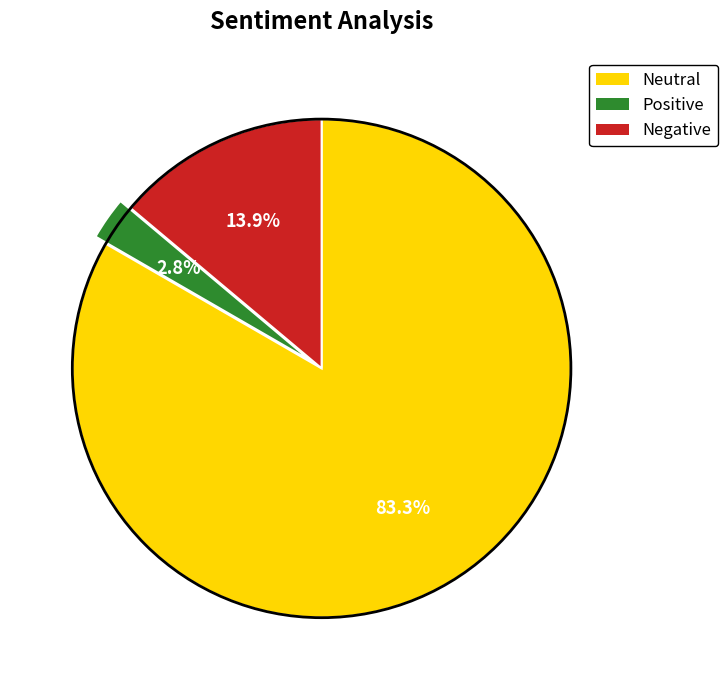

Does Neutral account for over 50% of the chart?

Yes